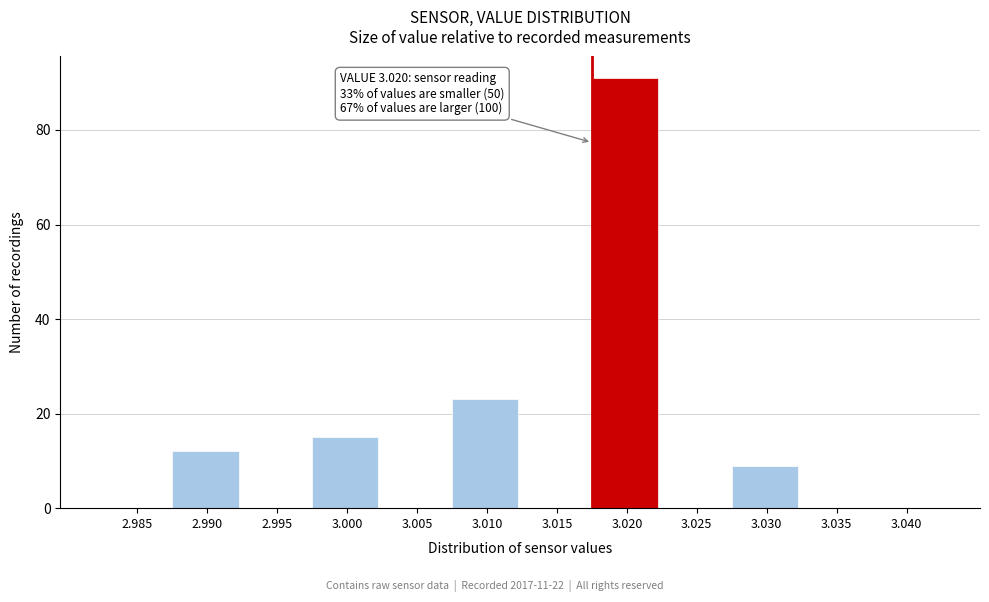

Reading left to right, extract all data points from this chart.

2.985=0	2.990=12	2.995=0	3.000=15	3.005=0	3.010=23	3.015=0	3.020=91	3.025=0	3.030=9	3.035=0	3.040=0